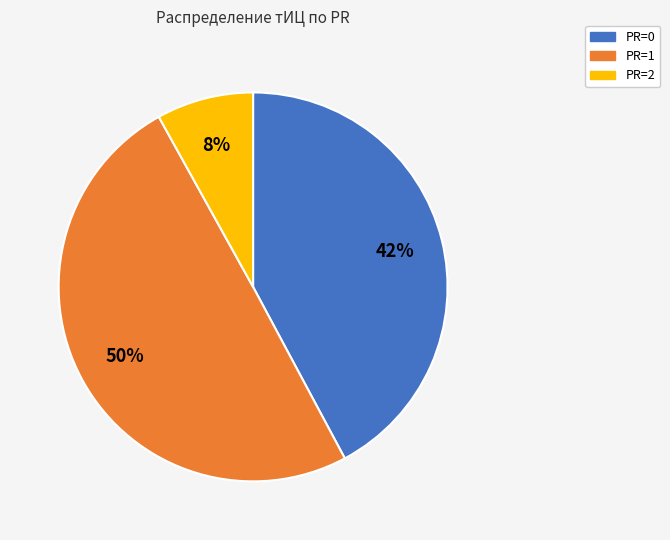

To the nearest percent, what is the difference between the largest and smallest slice percentages?

42%